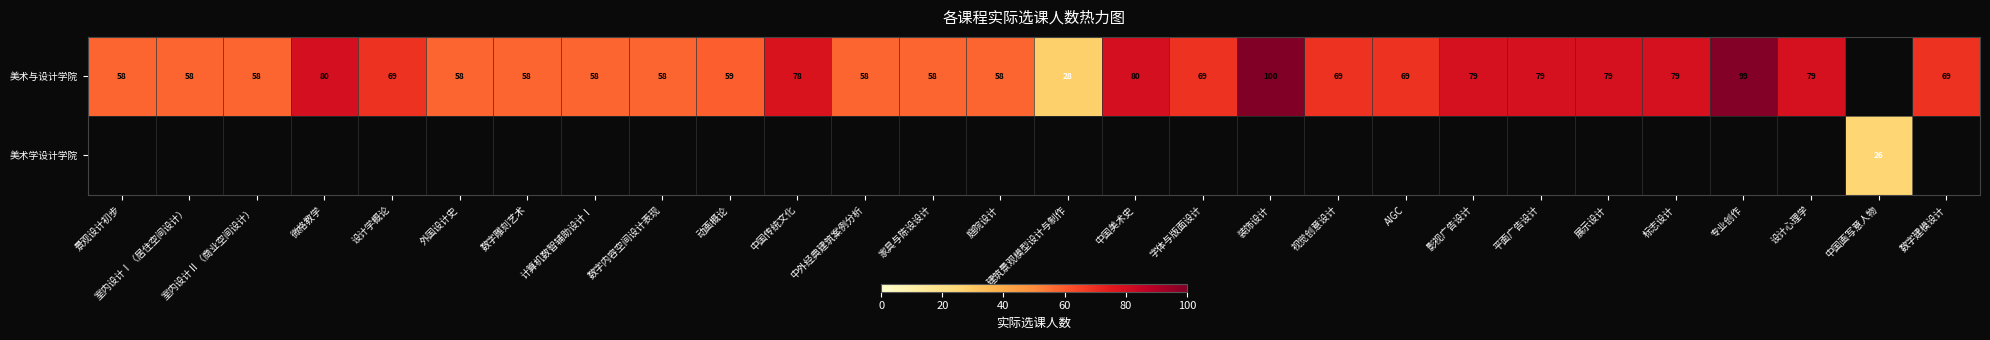

Which has a higher value, 设计心理学 or 景观设计初步?

设计心理学